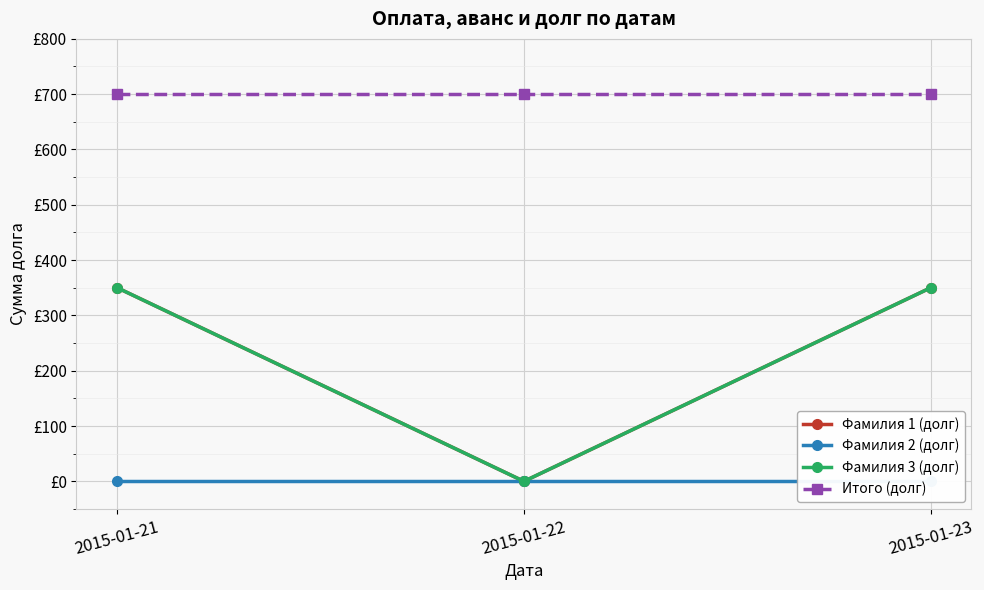

What is the value of the Итого (долг) point at the 1st from the left?

700